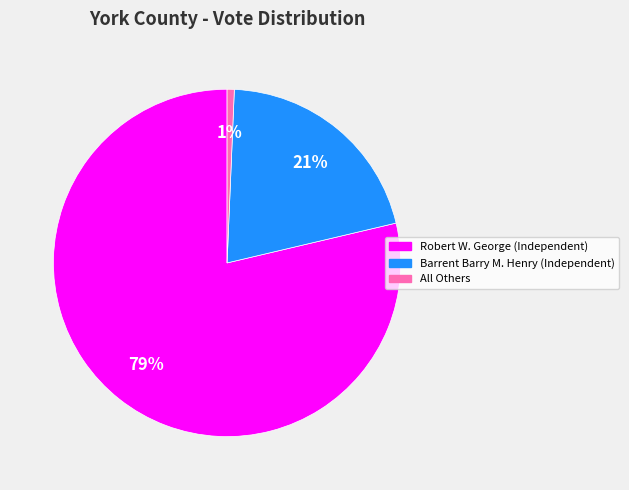

Is the sum of Robert W. George (Independent) and Barrent Barry M. Henry (Independent) greater than half?

Yes